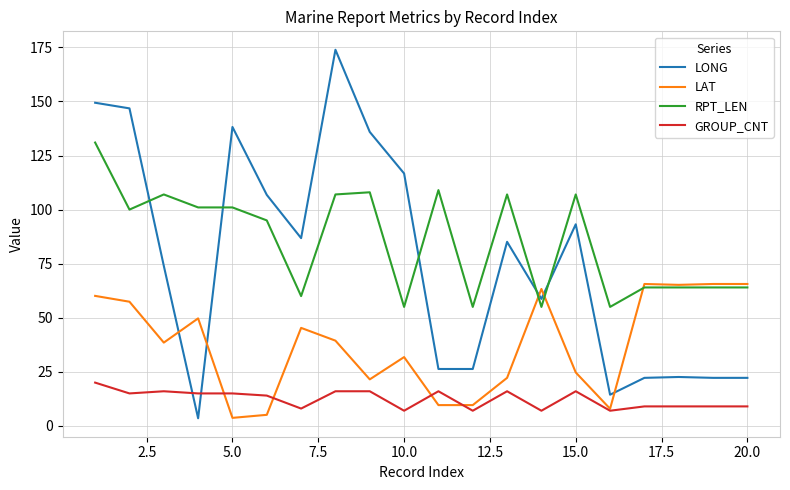

What is the highest value of the LONG series?

173.9